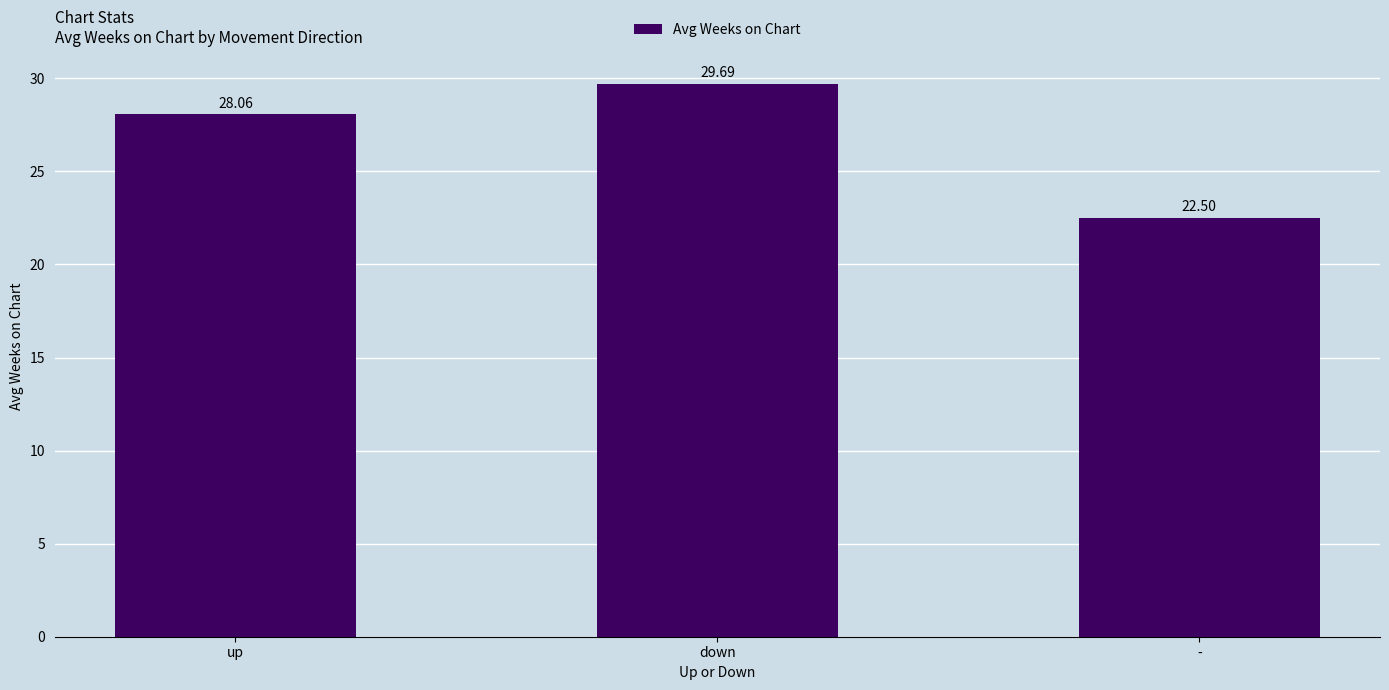

What is the sum of all values?

80.2